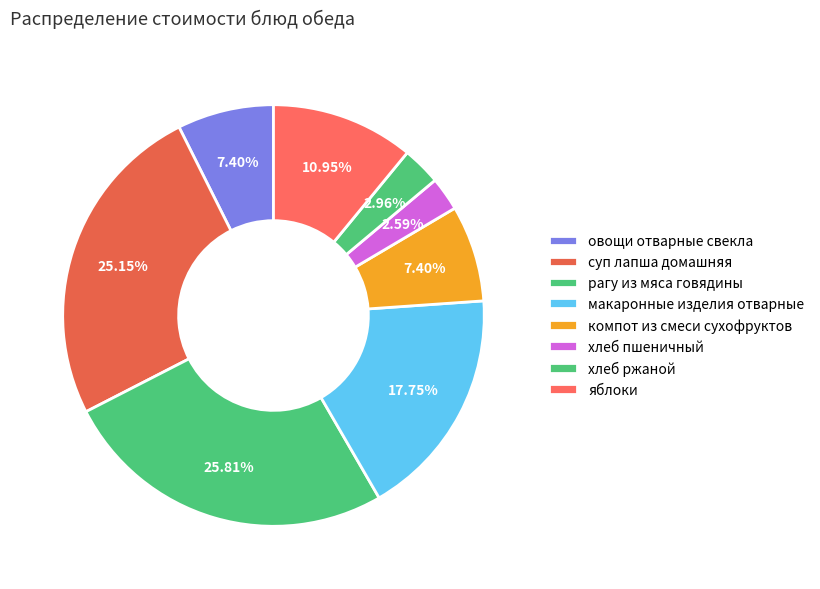

Count the number of slices in the pie.

8